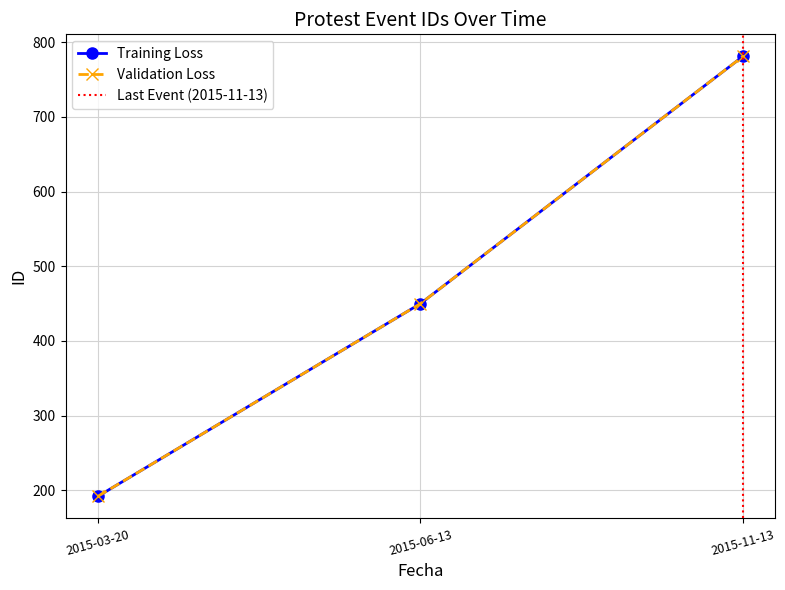

How many lines are shown in the chart?

2